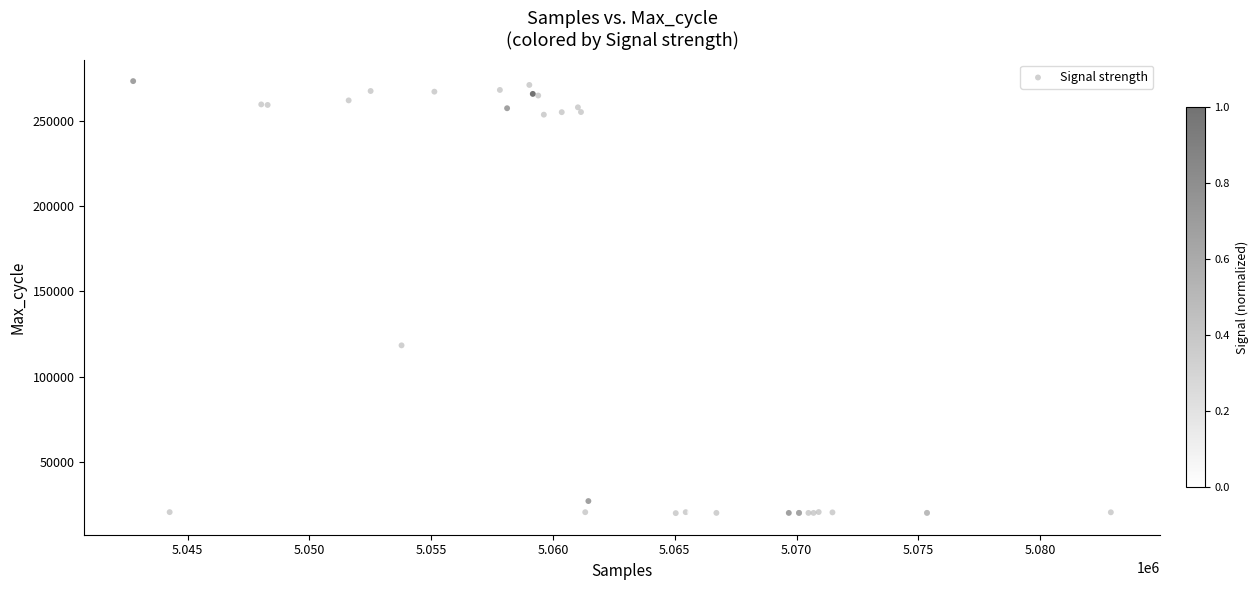

What Y value in the scatter plot is closest to 146546?

118269